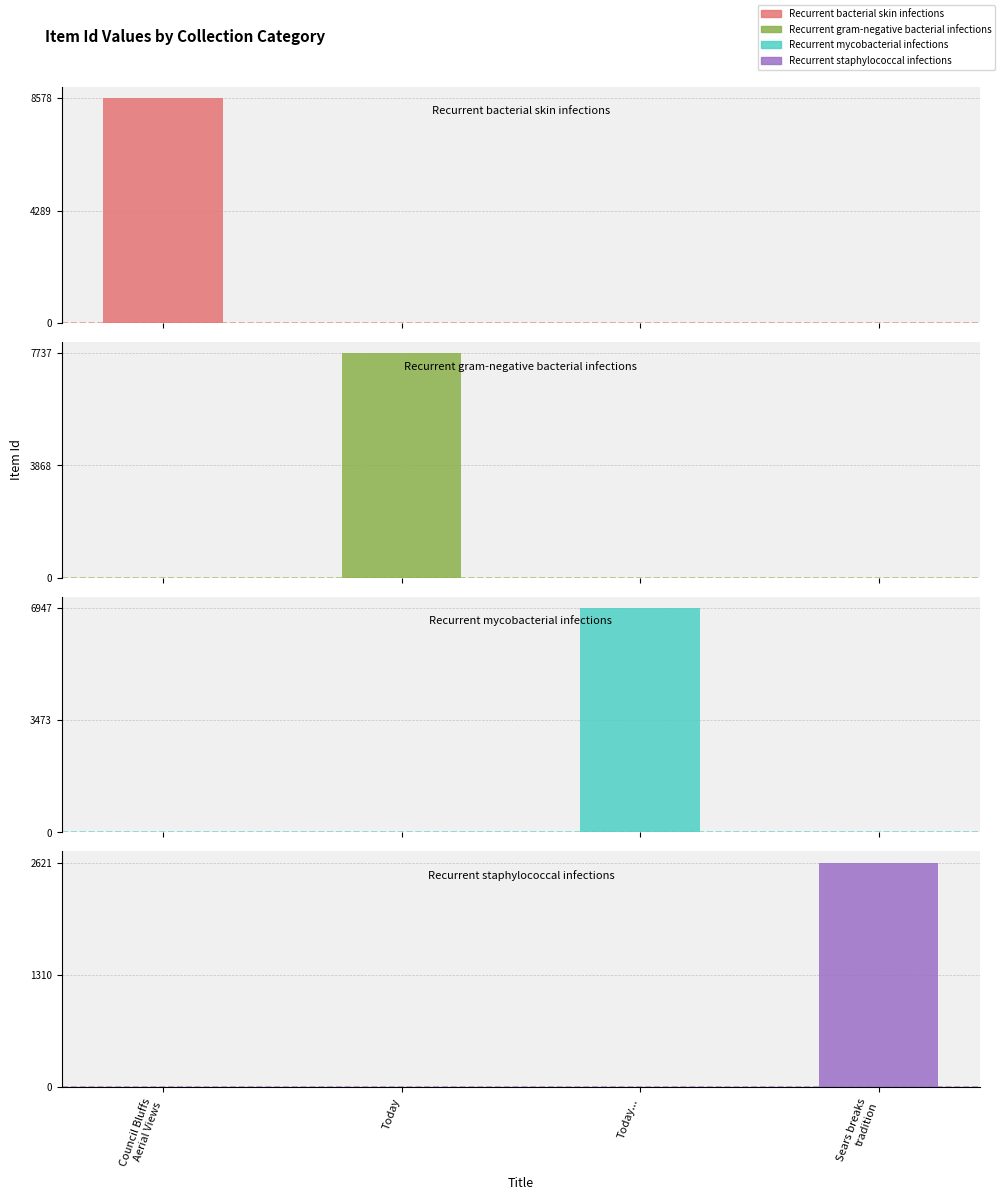

Which series has the largest total across all categories?

Recurrent bacterial skin infections